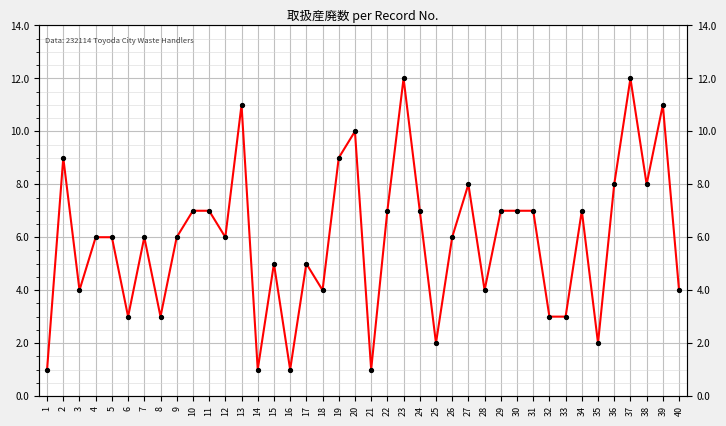

At which label is the value closest to 6?

4